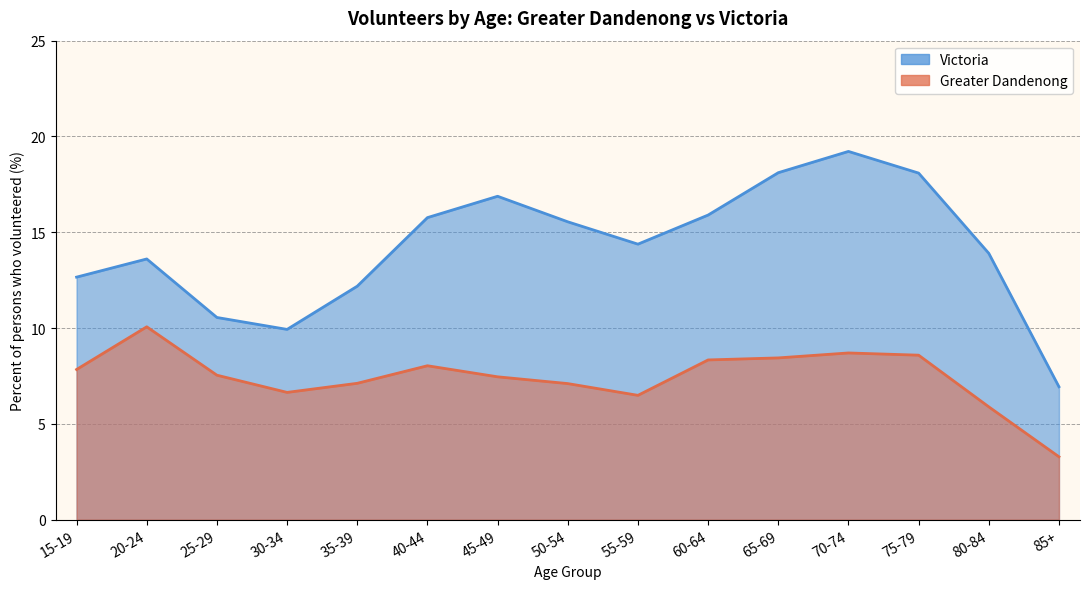

Where is the first local maximum for Greater Dandenong?

20-24